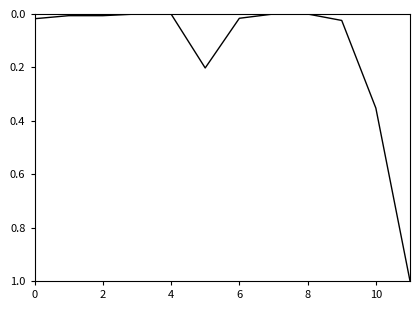

What is the difference between the maximum and minimum values?

1.0